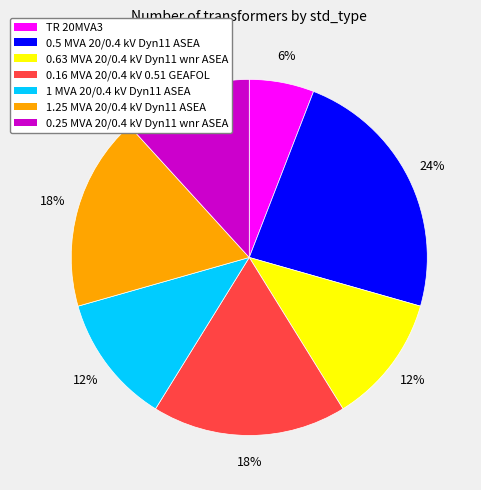

What percentage is the TR 20MVA3 slice, to the nearest percent?

6%